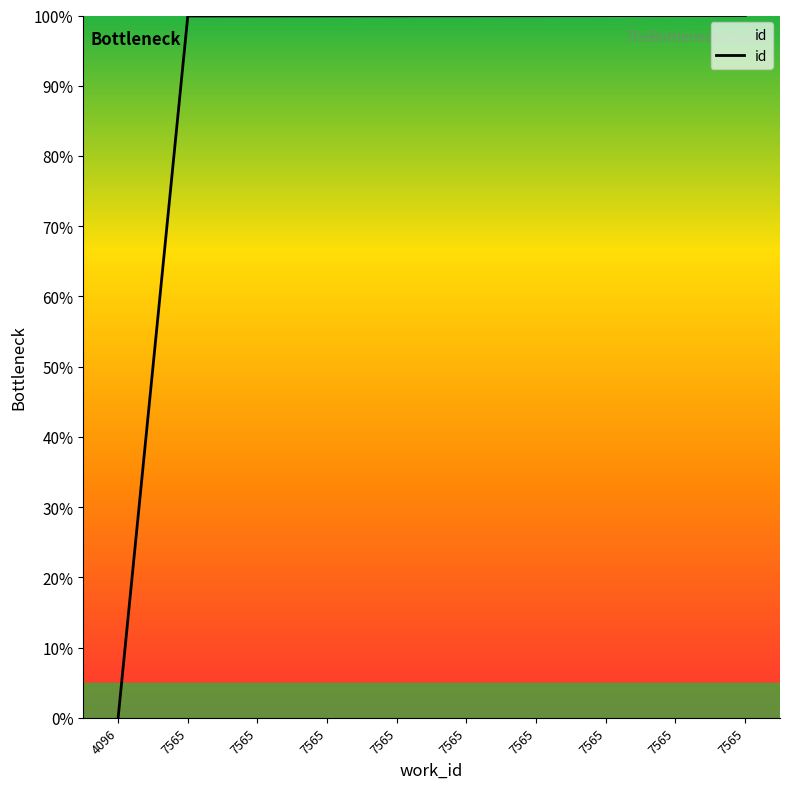

Count the number of categories in the chart.

10